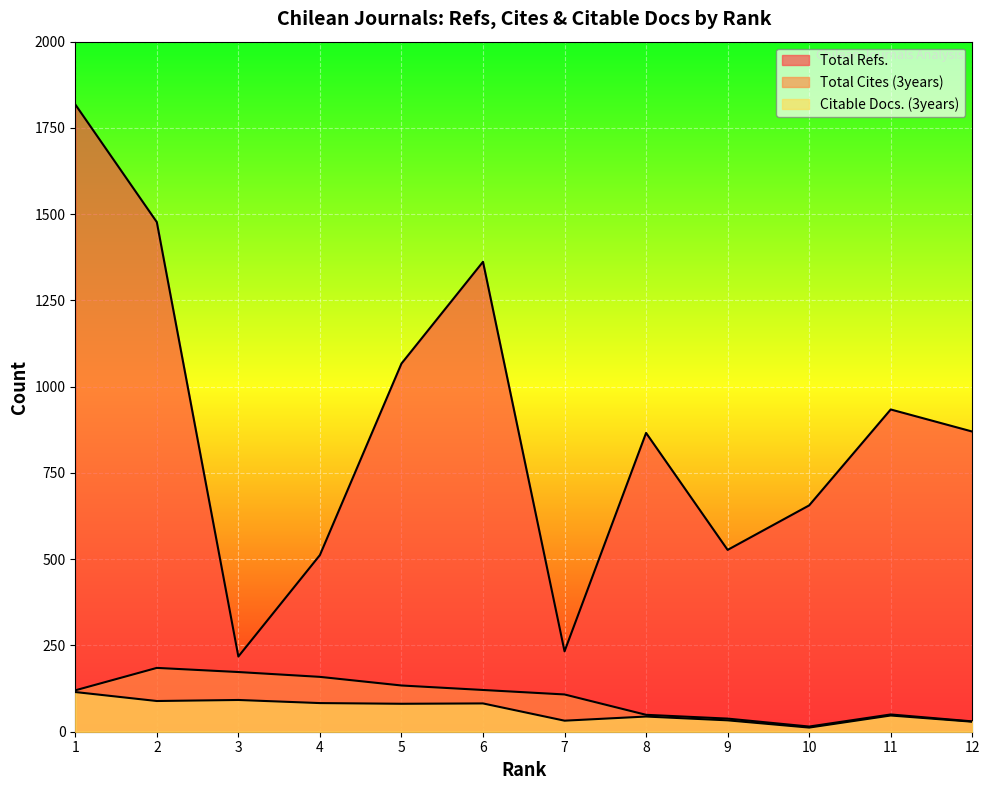

How many data points in Total Cites (3years) are above 120?

5